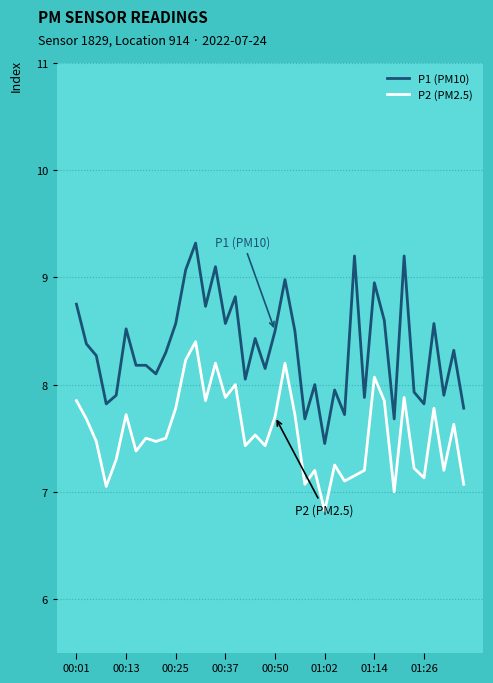

Which series has the largest total across all categories?

P1 (PM10)